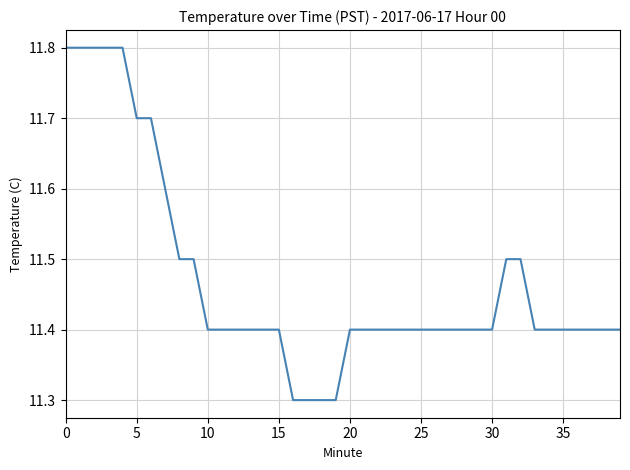

What is the greatest value displayed?

11.8